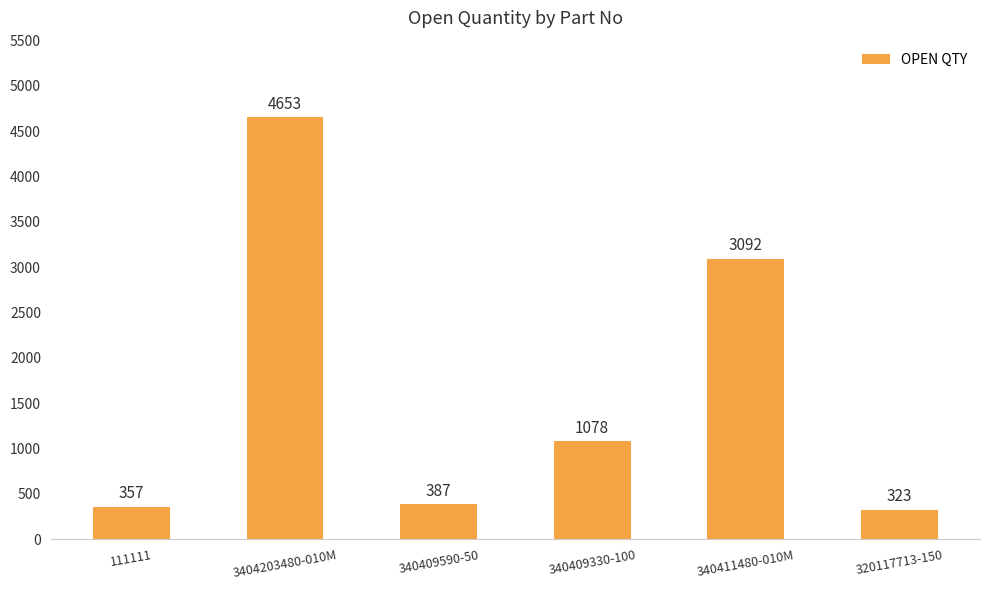

Reading left to right, extract all data points from this chart.

357	4653	387	1078	3092	323